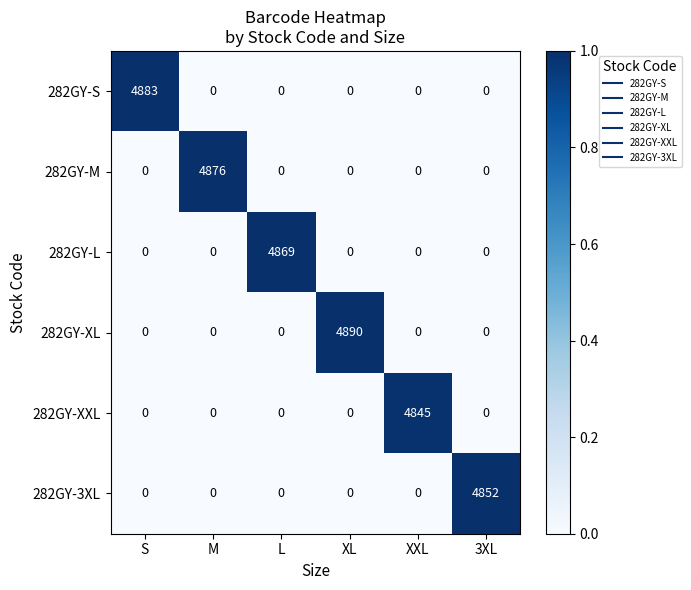

What is the total value across all series at XL?

4890